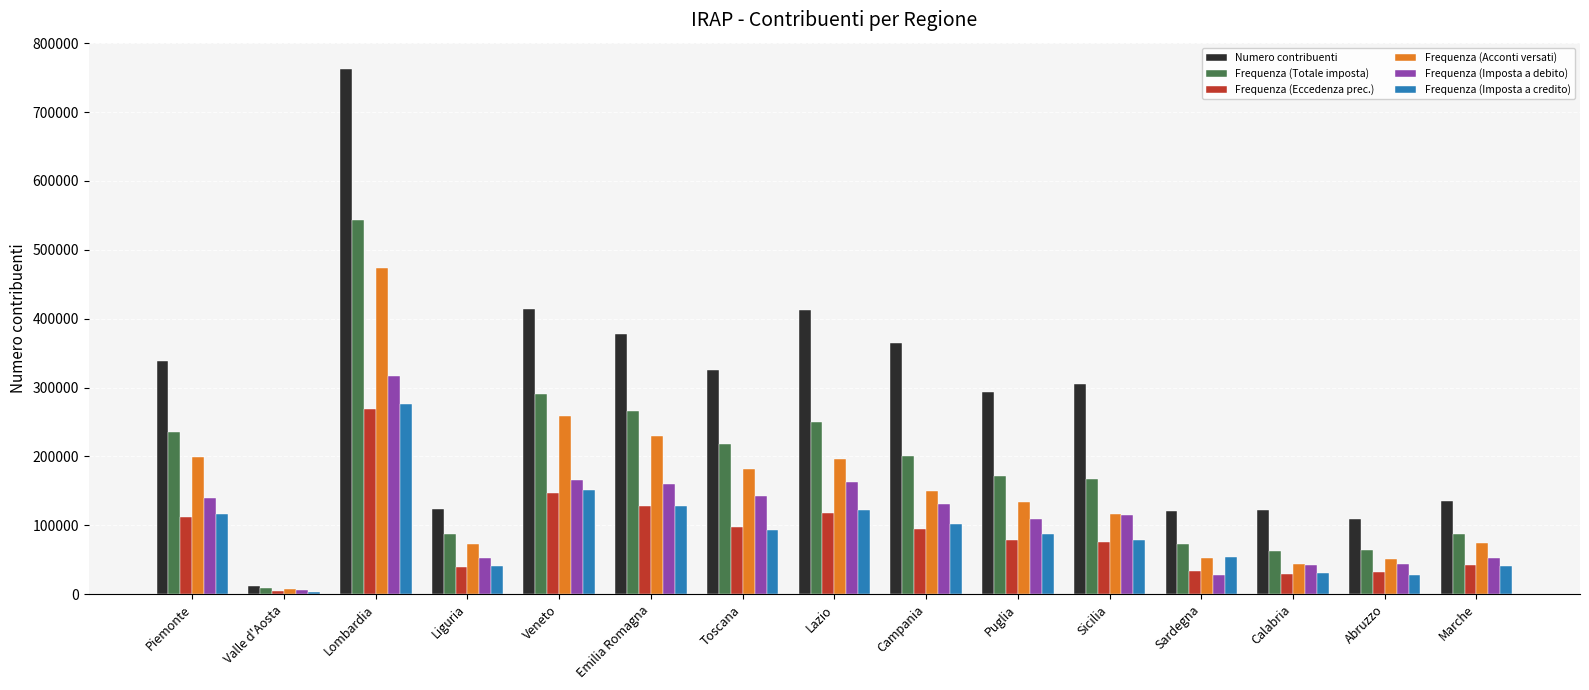

At which category does the chart reach its minimum across all series?

Valle d'Aosta